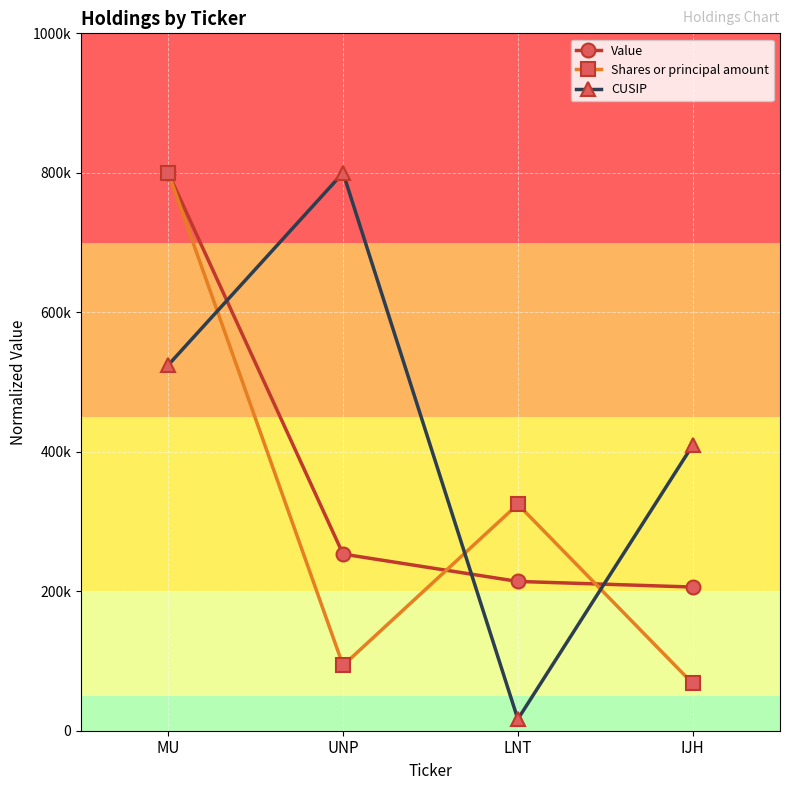

What is the average value of the Value series?

368341.7